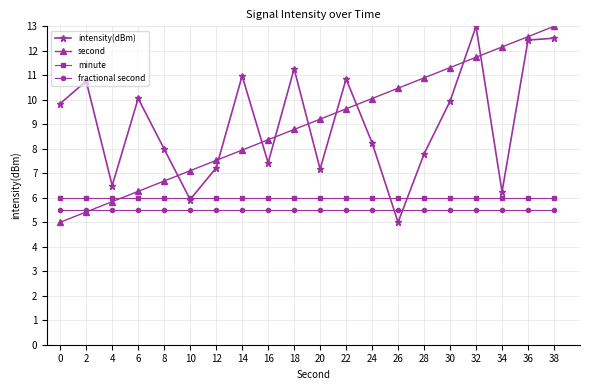

What is the spread (max minus min) of values at 28?

5.4